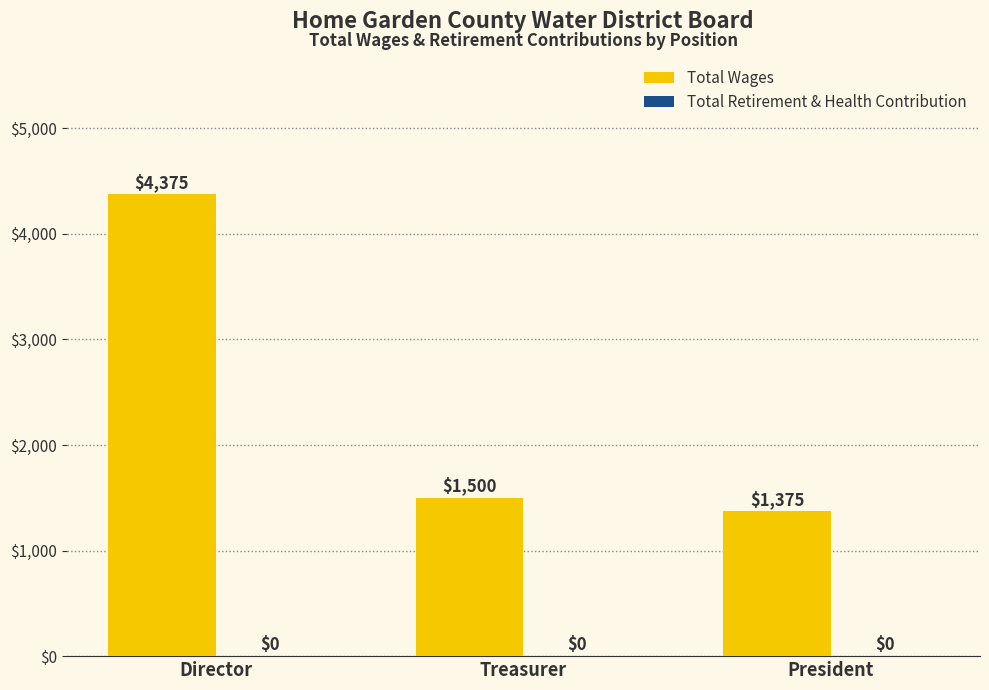

Reading left to right, what are all the values shown in this chart?

Director=4375	Treasurer=1500	President=1375